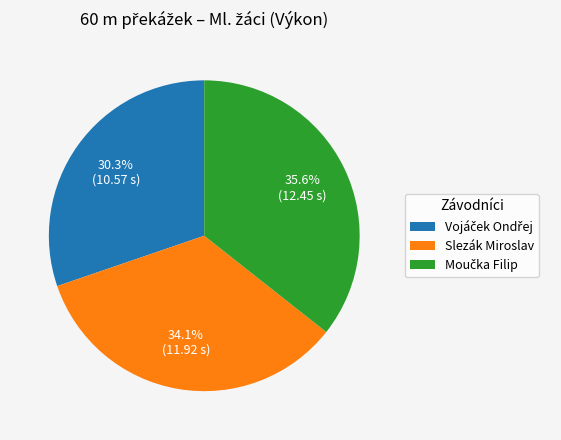

What portion of the pie excludes Slezák Miroslav?

65.9%